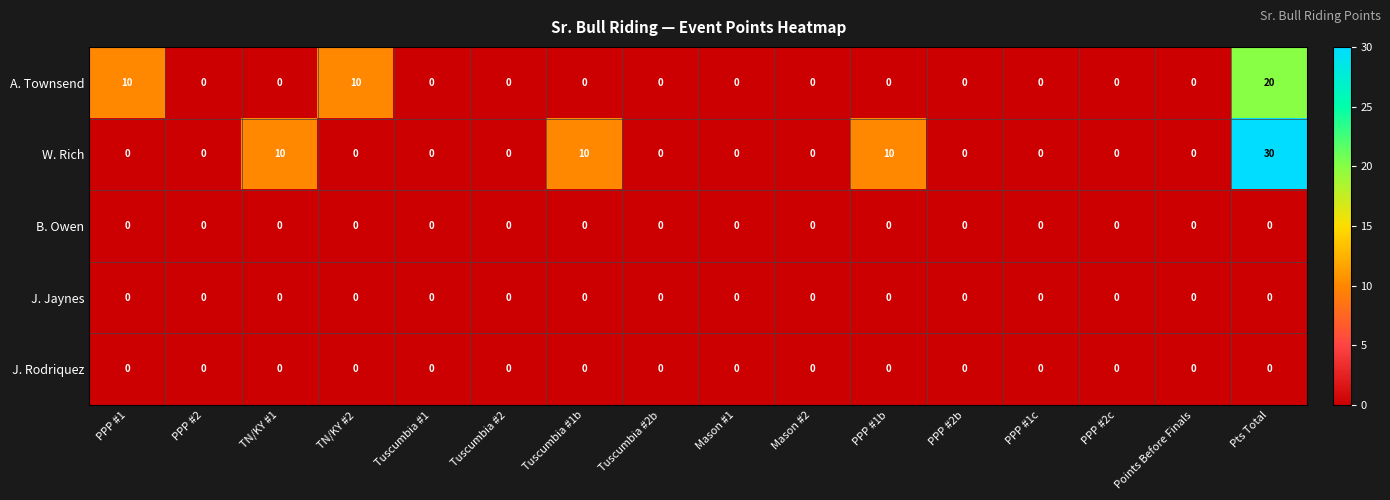

Which series has the largest total across all categories?

W. Rich